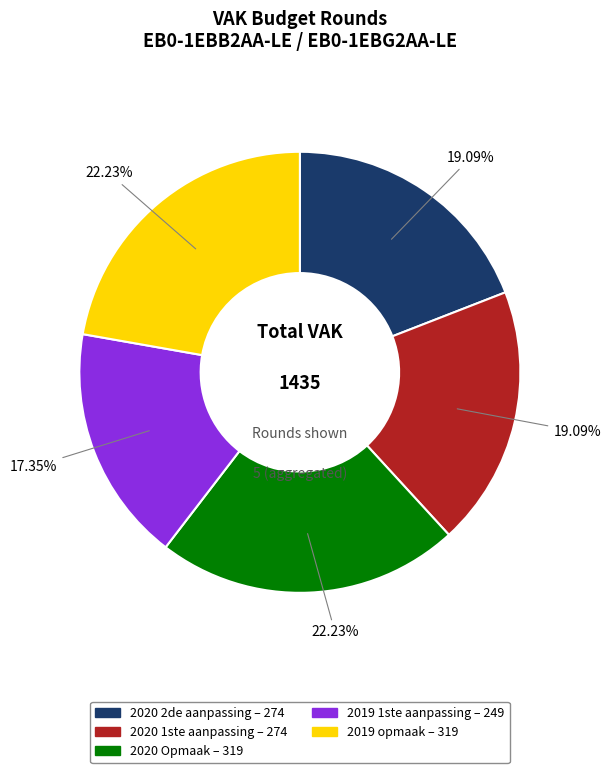

To the nearest percent, what is the difference between the largest and smallest slice percentages?

5%